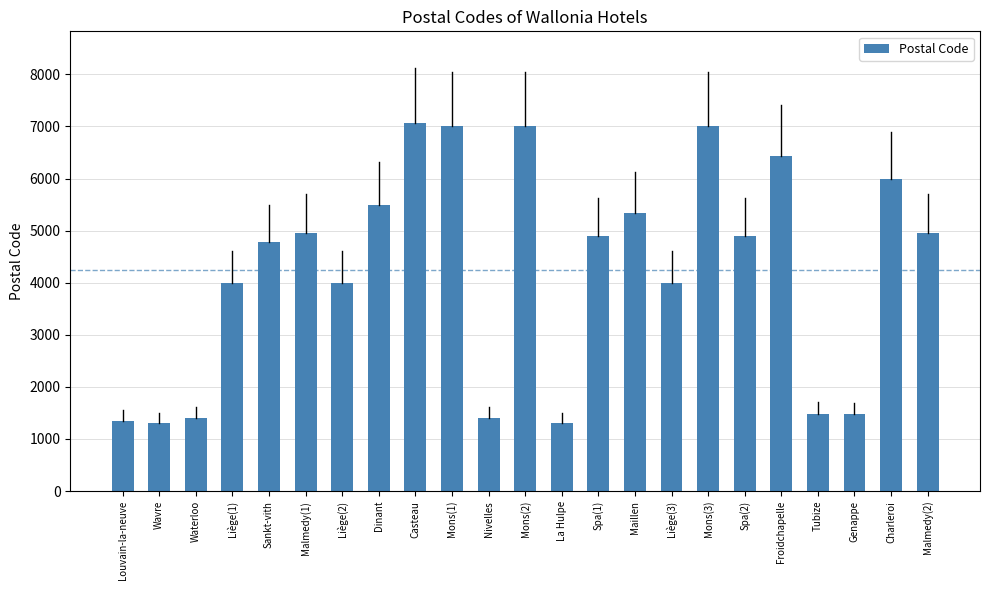

What is the change in value from Liège(2) to La Hulpe?

-2690